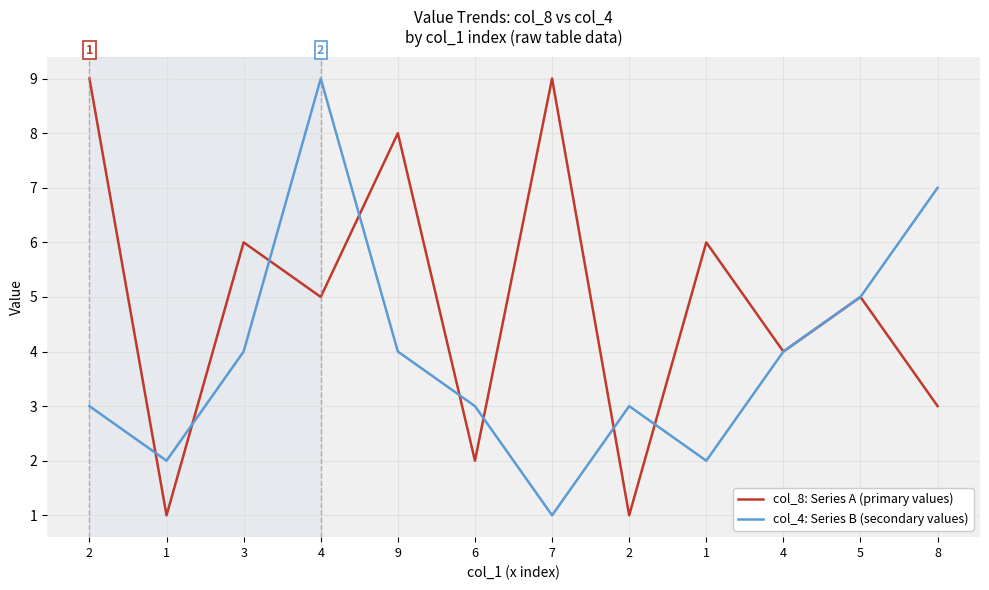

What is the label of the 2nd point from the left?

1